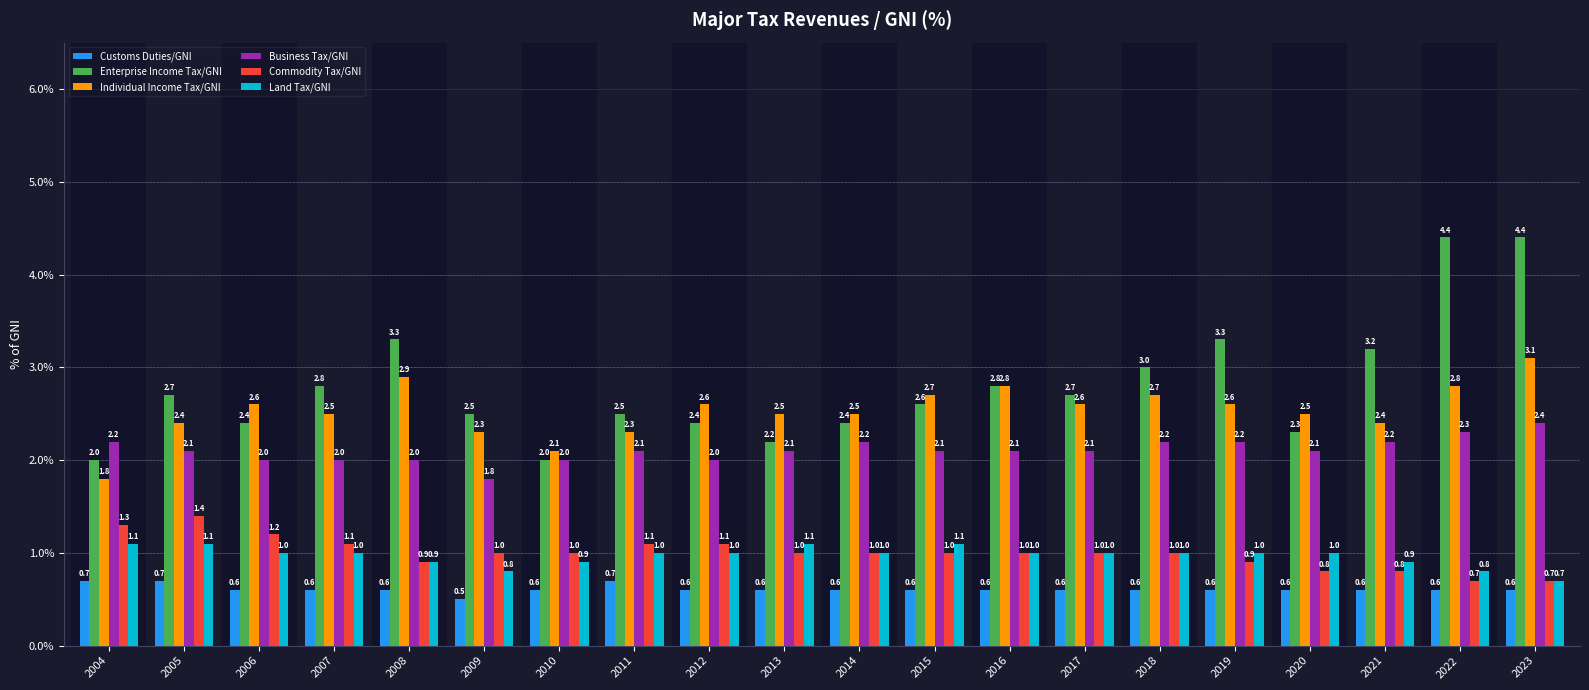

Where does the Individual Income Tax/GNI series first go above 2?

2005